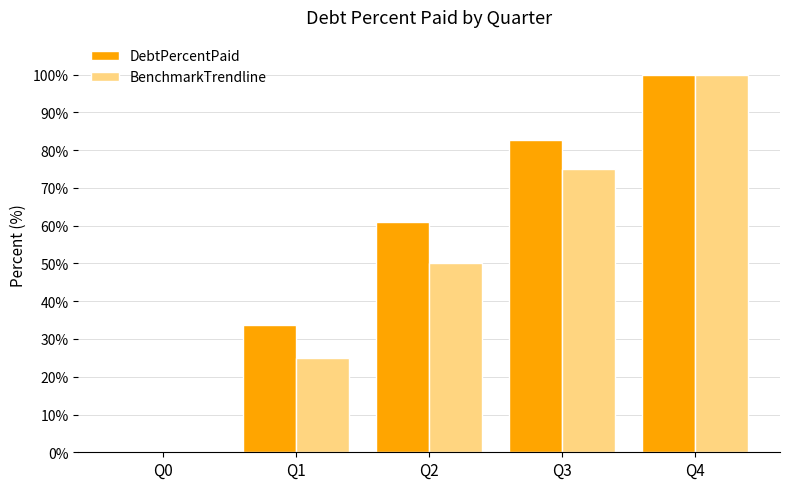

Reading left to right, transcribe all the data shown in this chart.

DebtPercentPaid: Q0=0.0	Q1=33.8	Q2=61.0	Q3=82.7	Q4=100.0
BenchmarkTrendline: Q0=0.0	Q1=25.0	Q2=50.0	Q3=75.0	Q4=100.0